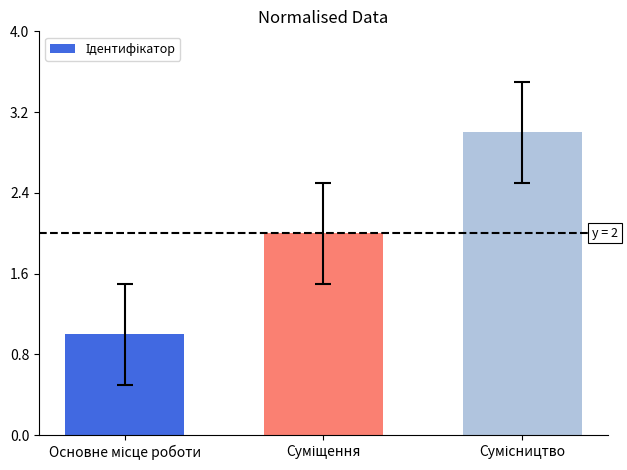

What is the greatest value displayed?

3